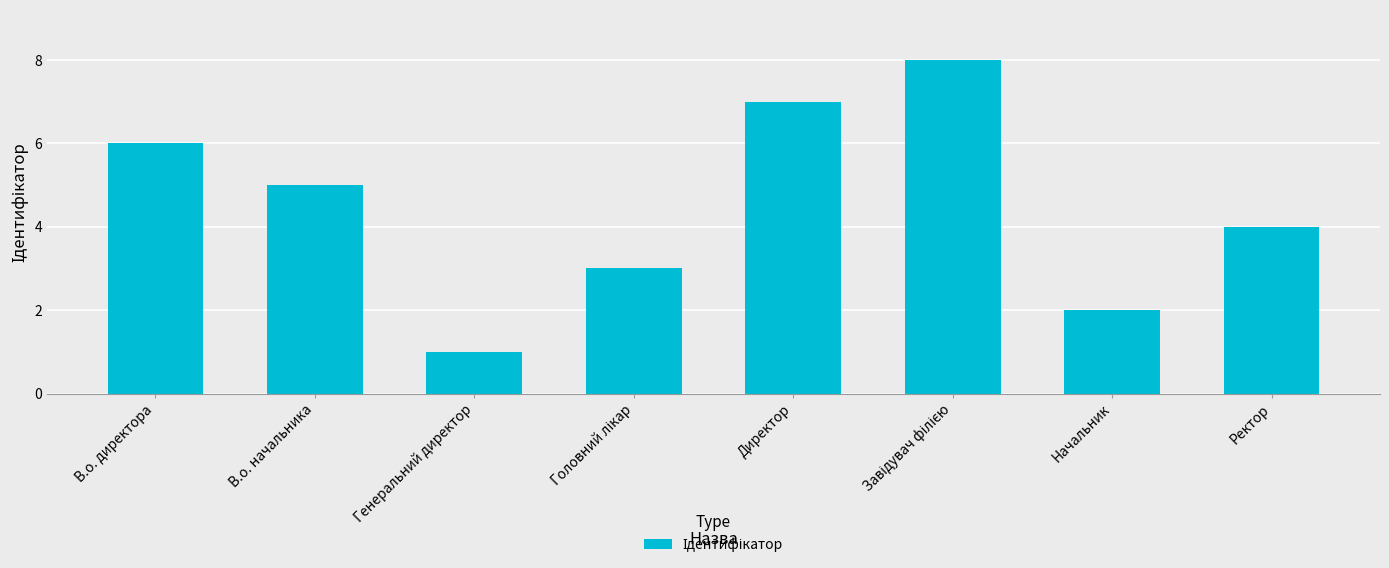

How many bars are there in total?

8